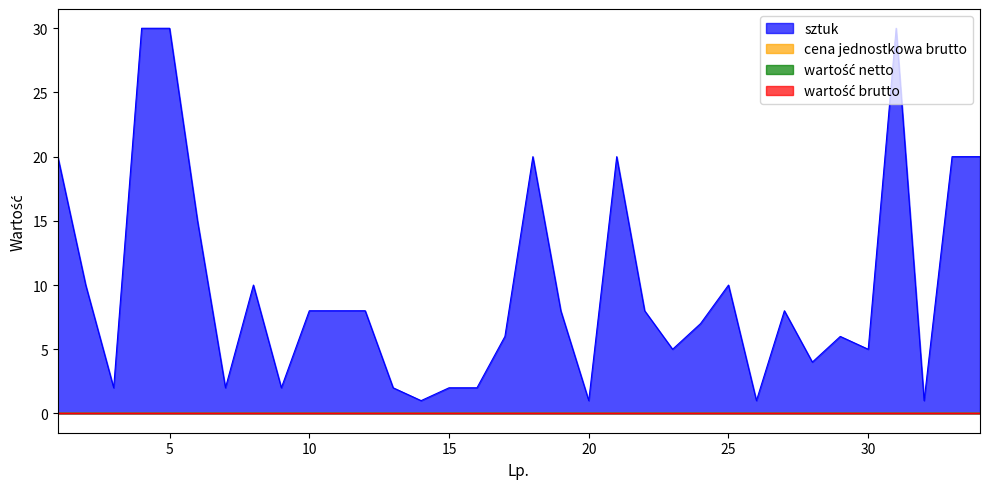

True or false: cena jednostkowa brutto has more than 0 points higher than both neighbors.

False